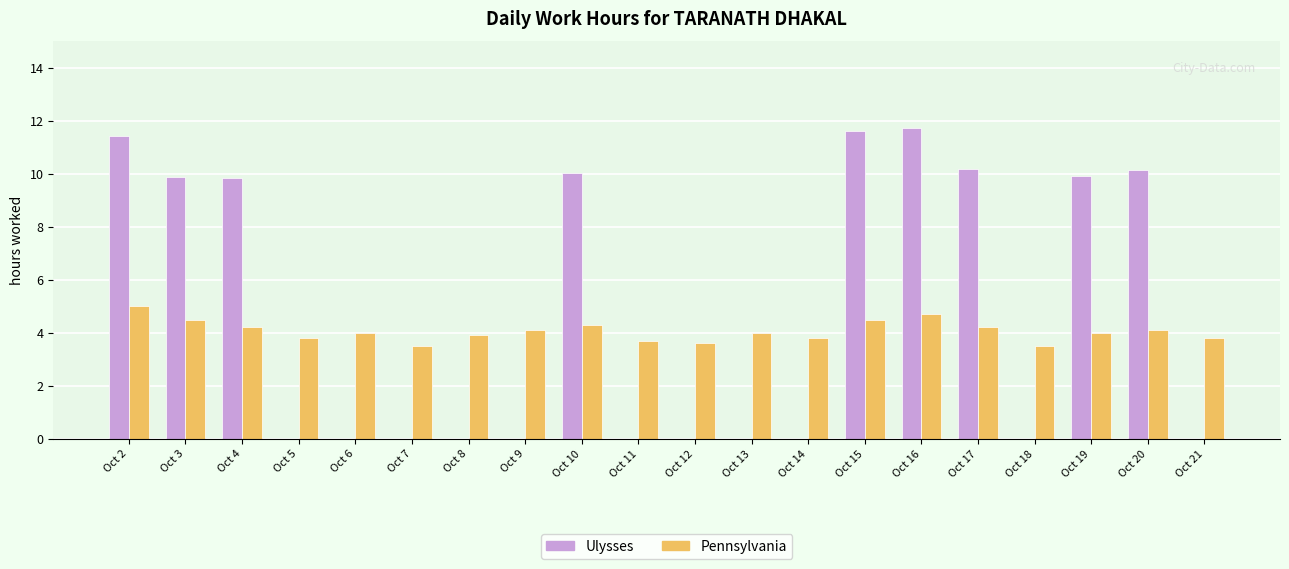

Between Oct 5 and Oct 19, which series saw the biggest shift?

Ulysses